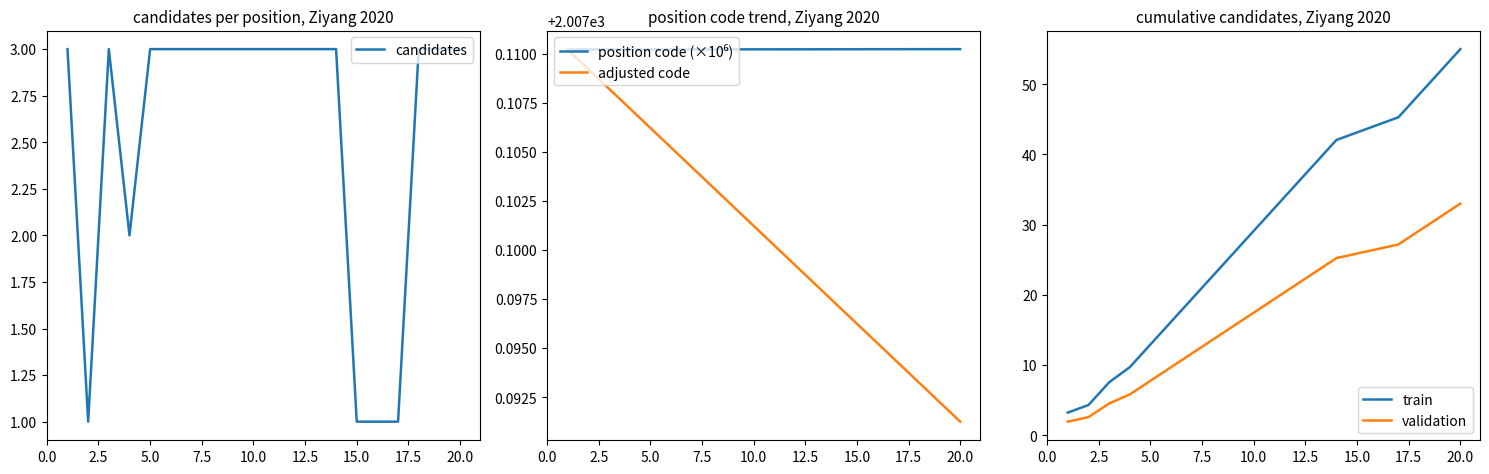

At which label is adjusted code closest to 2007?

20.0